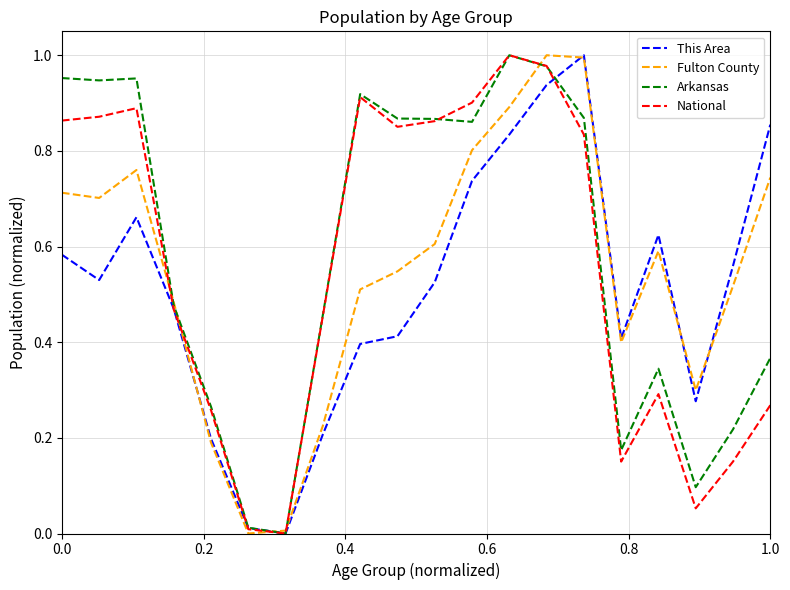

Reading left to right, extract all data points from this chart.

This Area: 0.6	0.5	0.7	0.5	0.2	0.0	0.0	0.2	0.4	0.4	0.5	0.7	0.8	0.9	1.0	0.4	0.6	0.3	0.6	0.9
Fulton County: 0.7	0.7	0.8	0.5	0.2	0.0	0.0	0.2	0.5	0.5	0.6	0.8	0.9	1.0	1.0	0.4	0.6	0.3	0.5	0.7
Arkansas: 1.0	0.9	1.0	0.5	0.3	0.0	0.0	0.5	0.9	0.9	0.9	0.9	1.0	1.0	0.9	0.2	0.3	0.1	0.2	0.4
National: 0.9	0.9	0.9	0.5	0.3	0.0	0.0	0.5	0.9	0.9	0.9	0.9	1.0	1.0	0.8	0.2	0.3	0.1	0.2	0.3